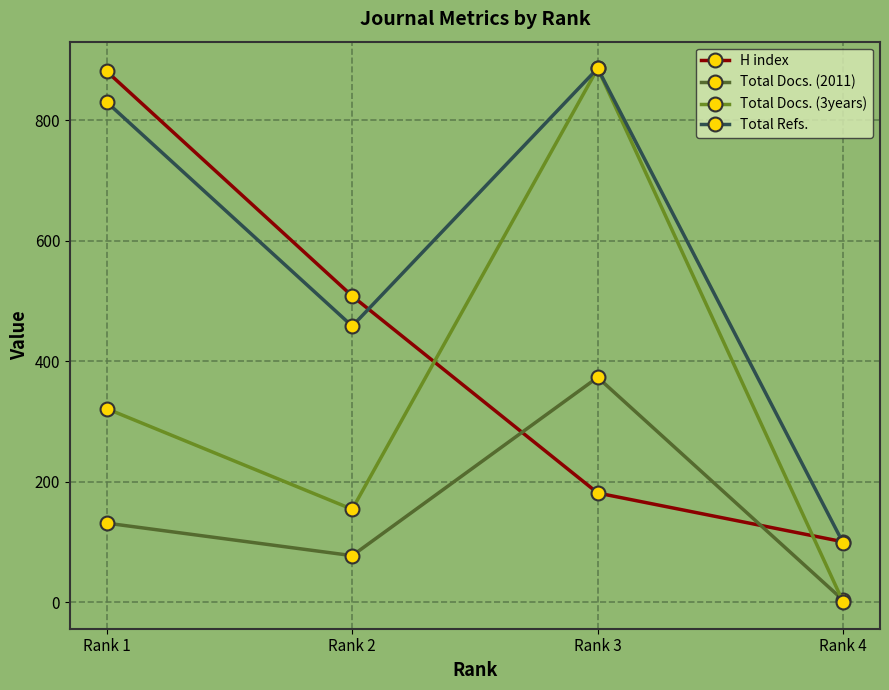

True or false: H index has a value of 100 at Rank 4.

True